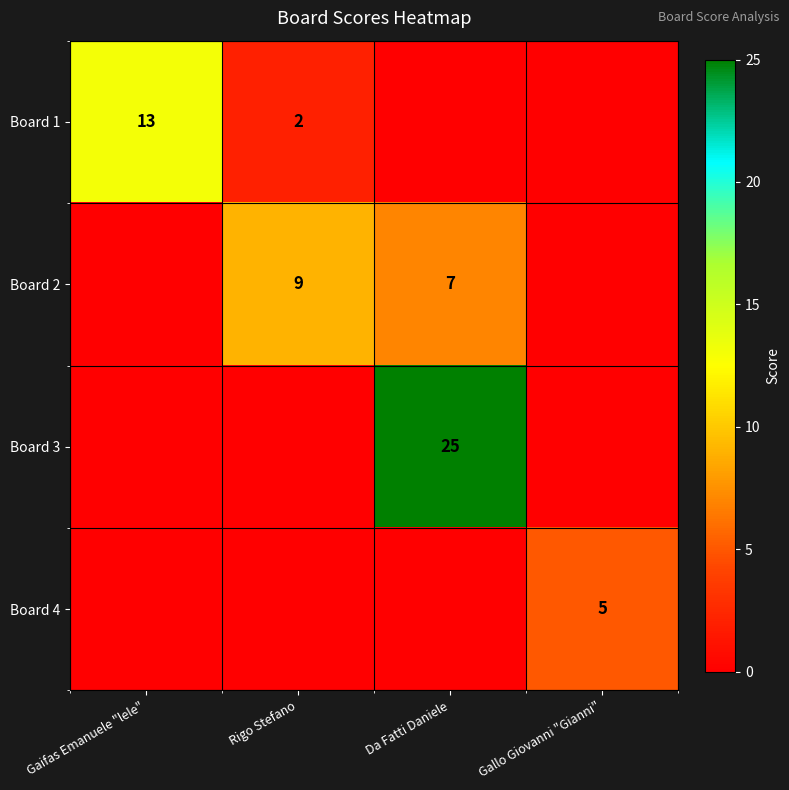

The Board 3 series shows 25 at Da Fatti Daniele. True or false?

True